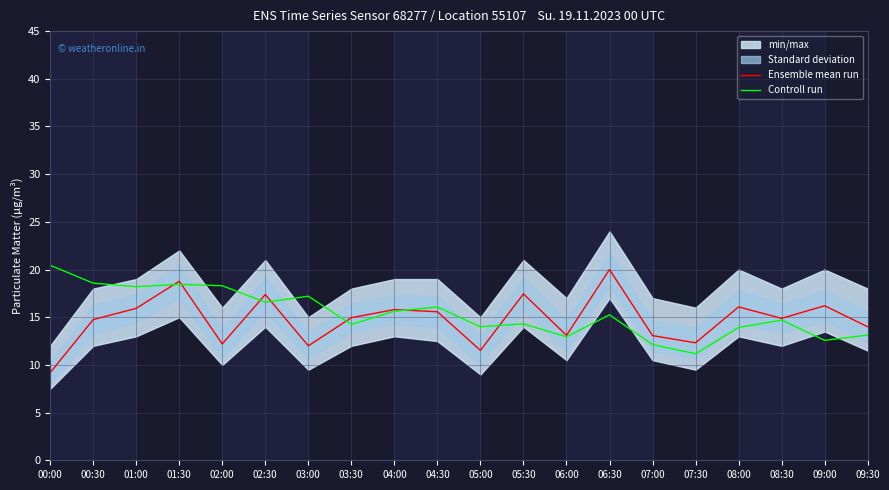

Which series changed the most between 05:00 and 09:00?

Ensemble mean run